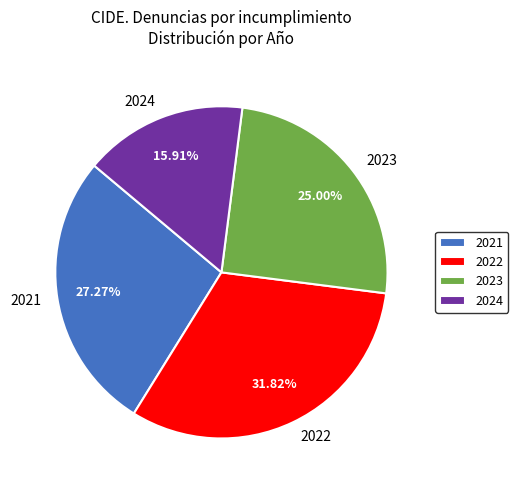

Rank the categories by value from lowest to highest.

2024, 2023, 2021, 2022